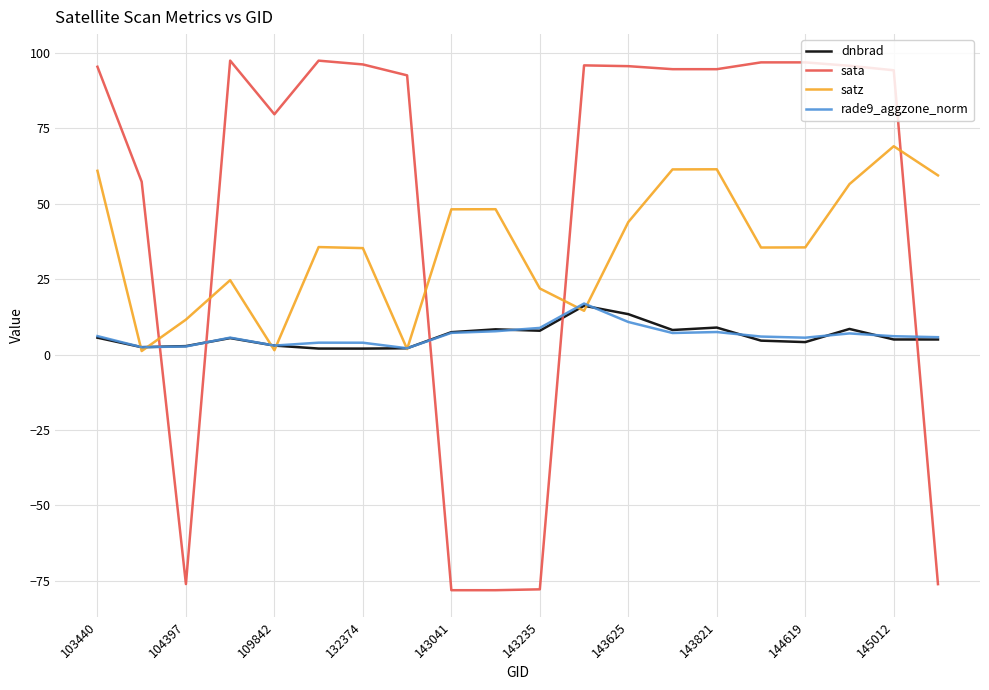

What is the maximum value for sata?

97.5